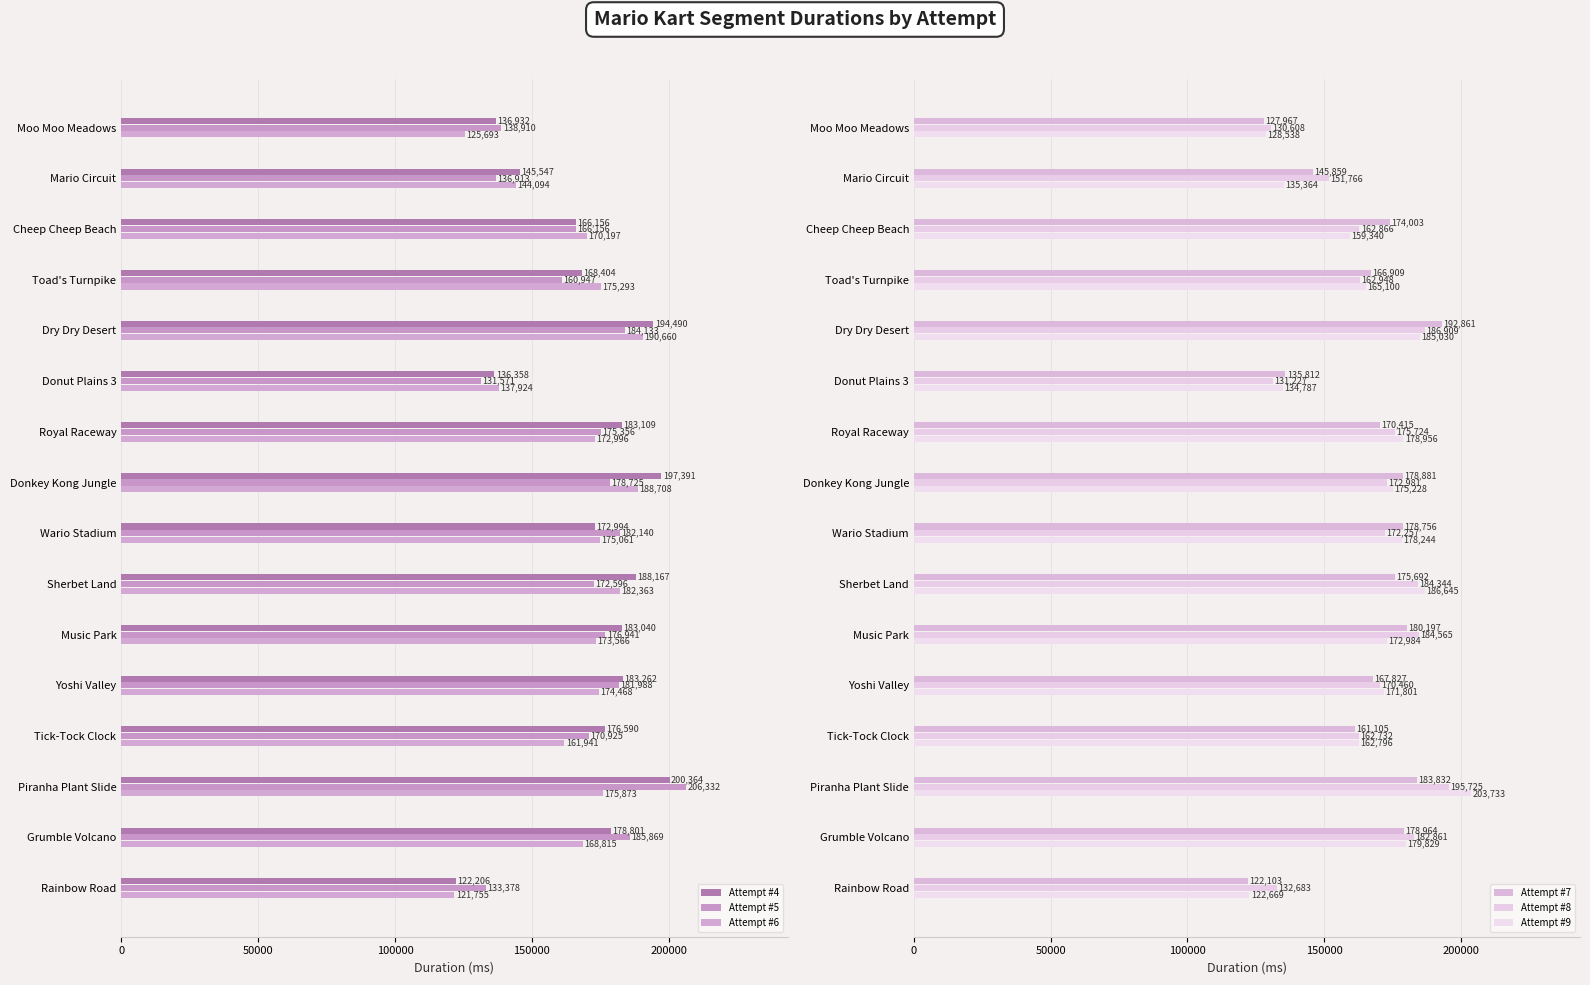

Rank the series by their maximum value, from highest to lowest.

Attempt #5, Attempt #9, Attempt #4, Attempt #8, Attempt #7, Attempt #6